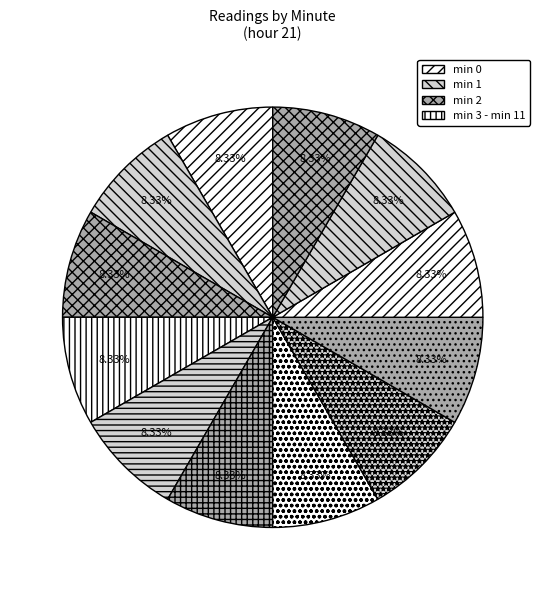

Is there a majority slice in this chart?

No